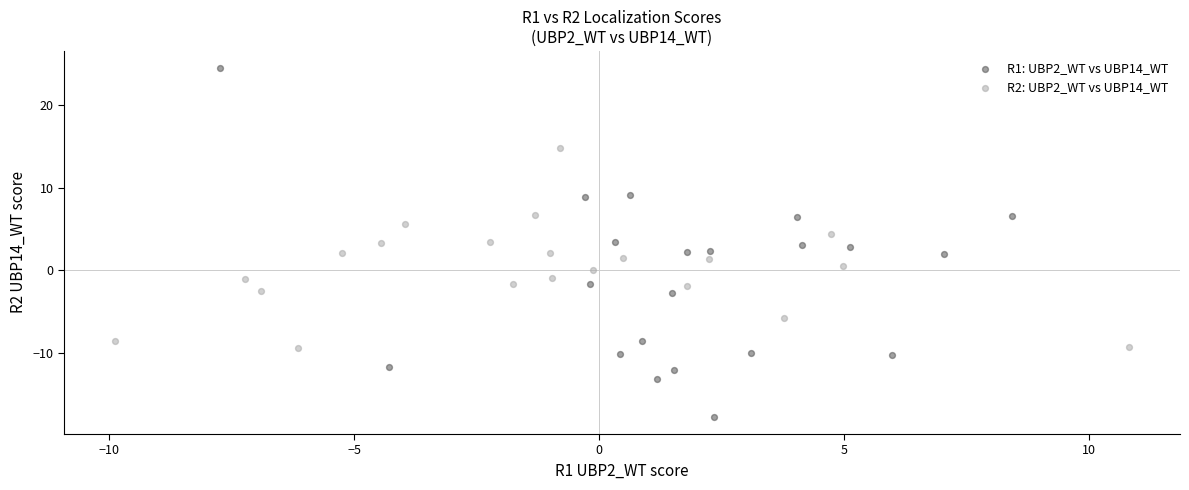

Which series contains the highest Y value?

R1: UBP2_WT vs UBP14_WT